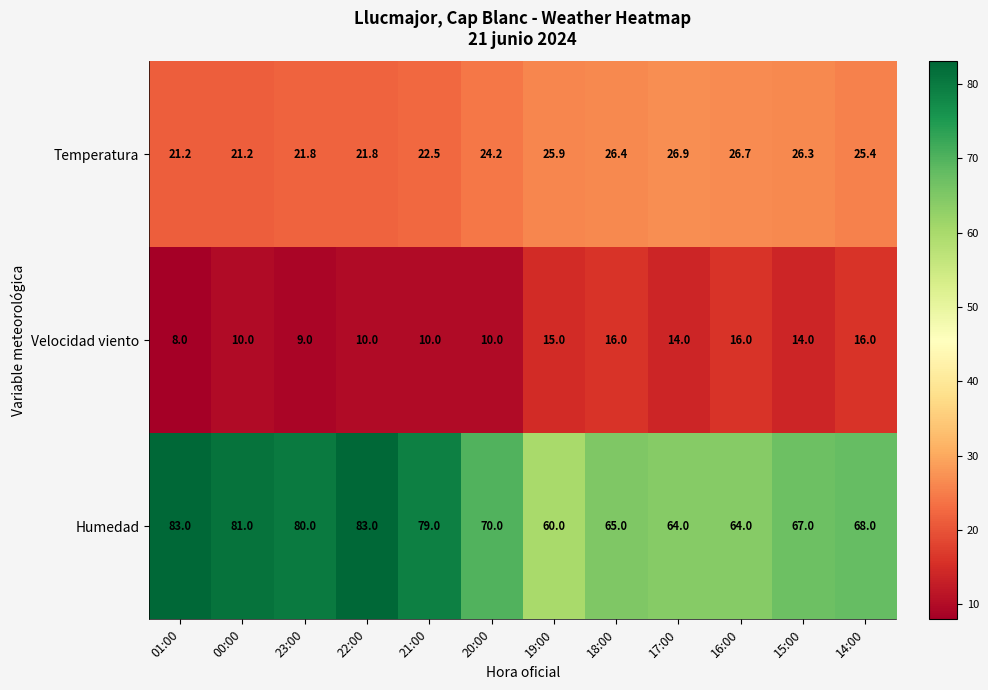

Which series has the largest range (max minus min)?

Humedad